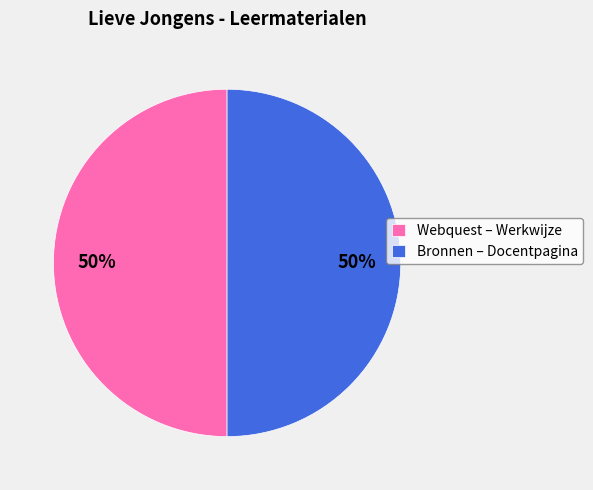

To the nearest percent, what is the average slice percentage?

50%